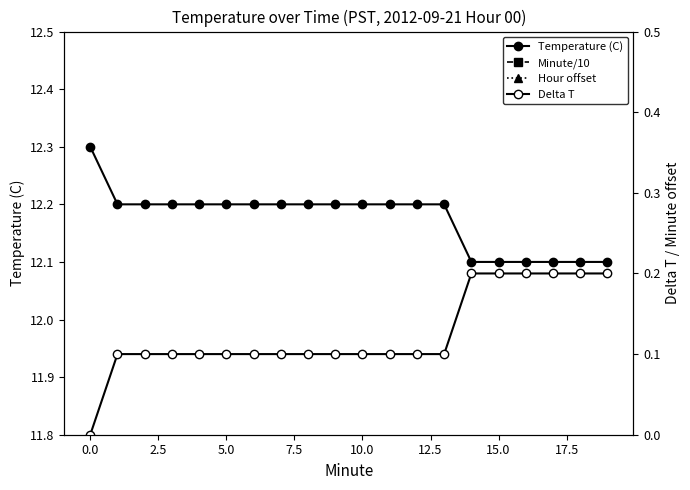

How many lines are shown in the chart?

4